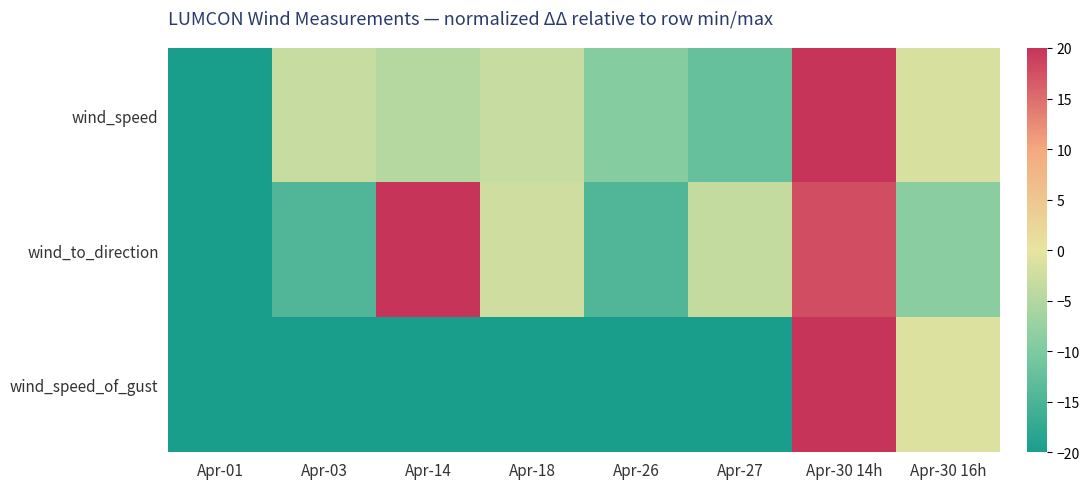

Rank the series at Apr-30 16h from lowest to highest value.

wind_to_direction, wind_speed, wind_speed_of_gust